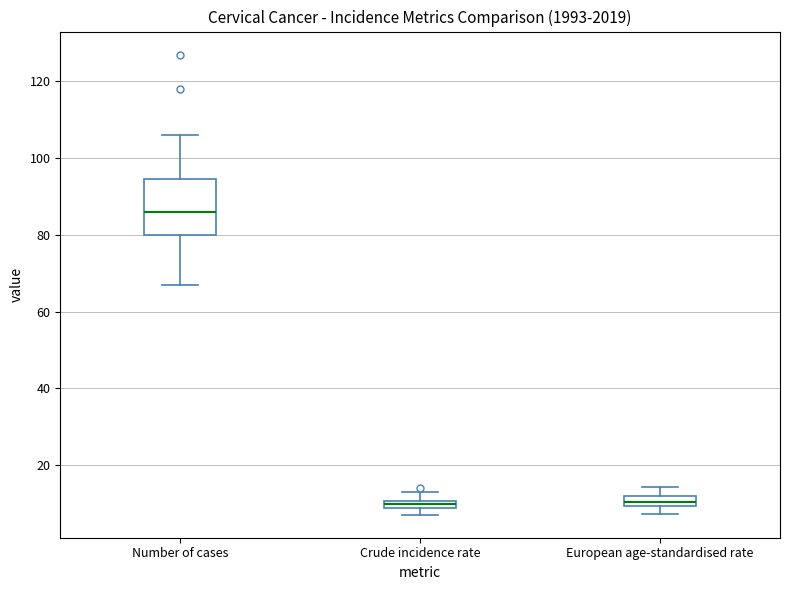

Comparing the boxes themselves (not the whiskers), which one is the tallest?

Number of cases